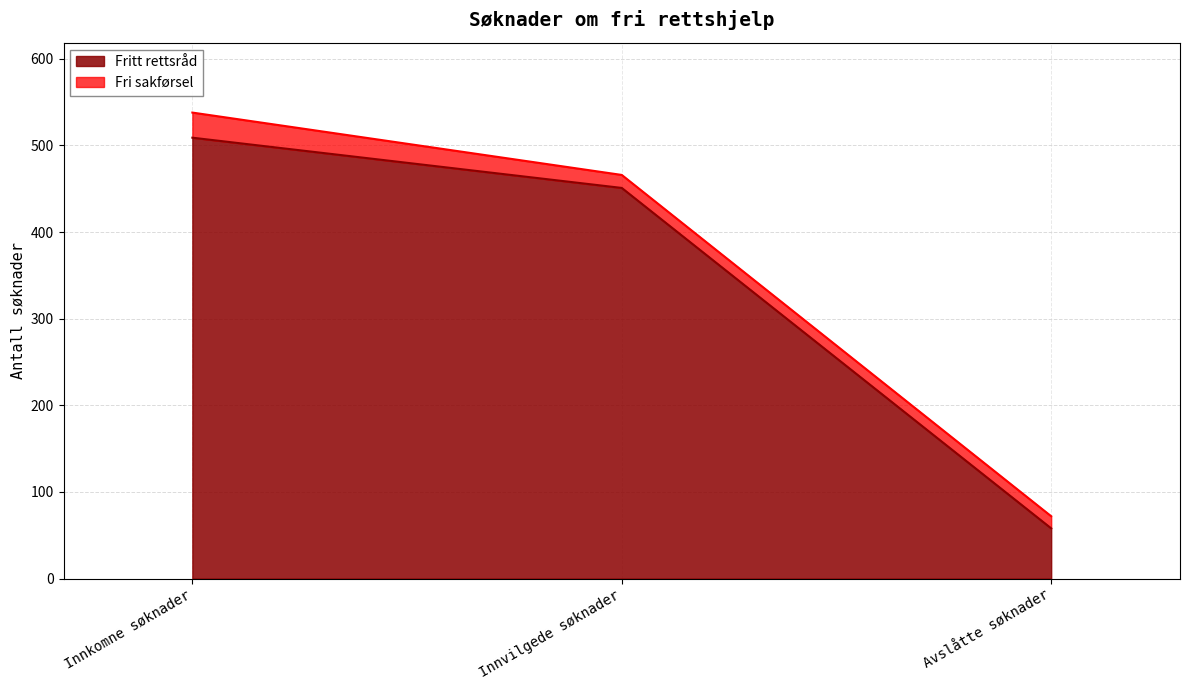

Read the value at Avslåtte søknader.

58